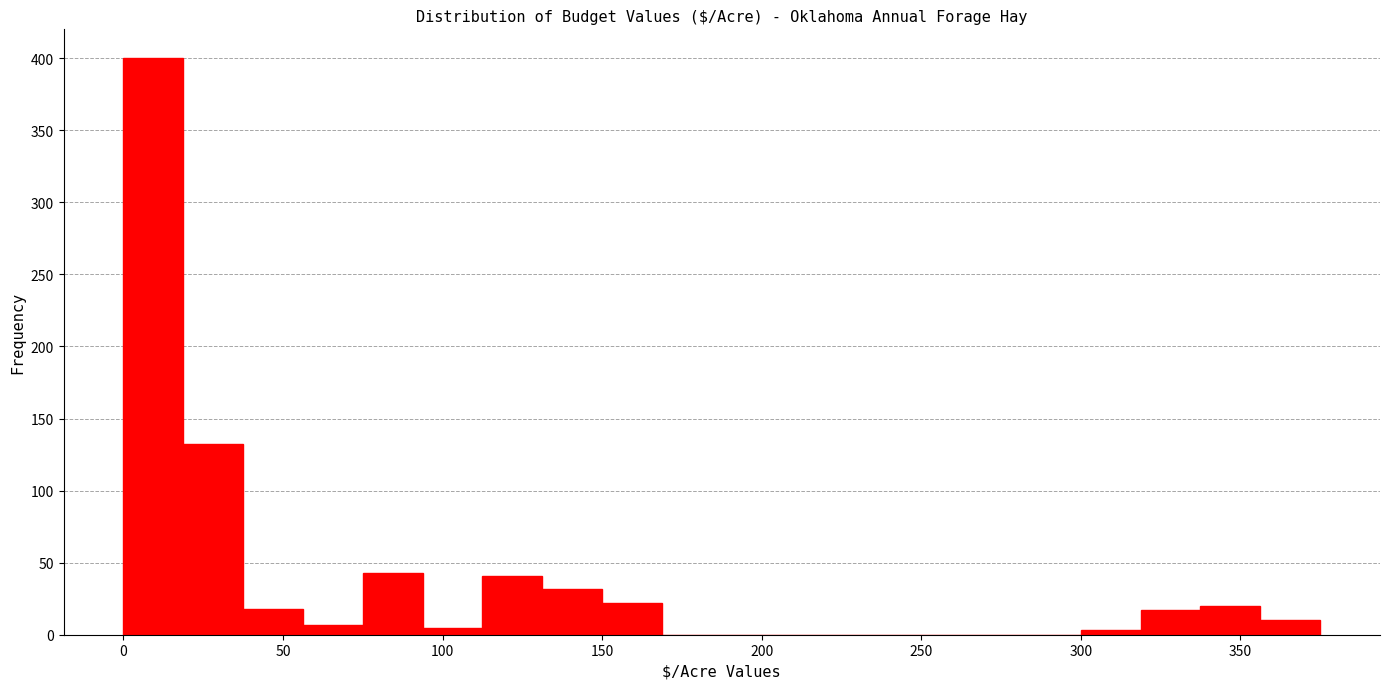

Around what value on the x-axis is the tallest bar? Give the approximate position of its centre, as read against the axis.

10